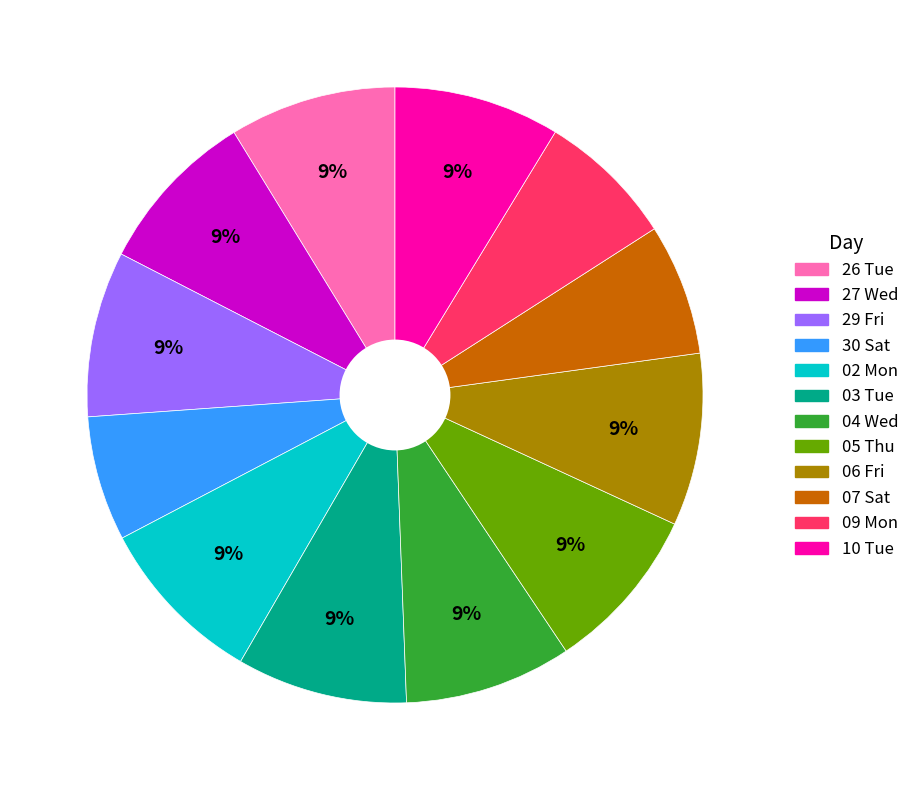

To the nearest percent, what portion does 27 Wed represent?

9%